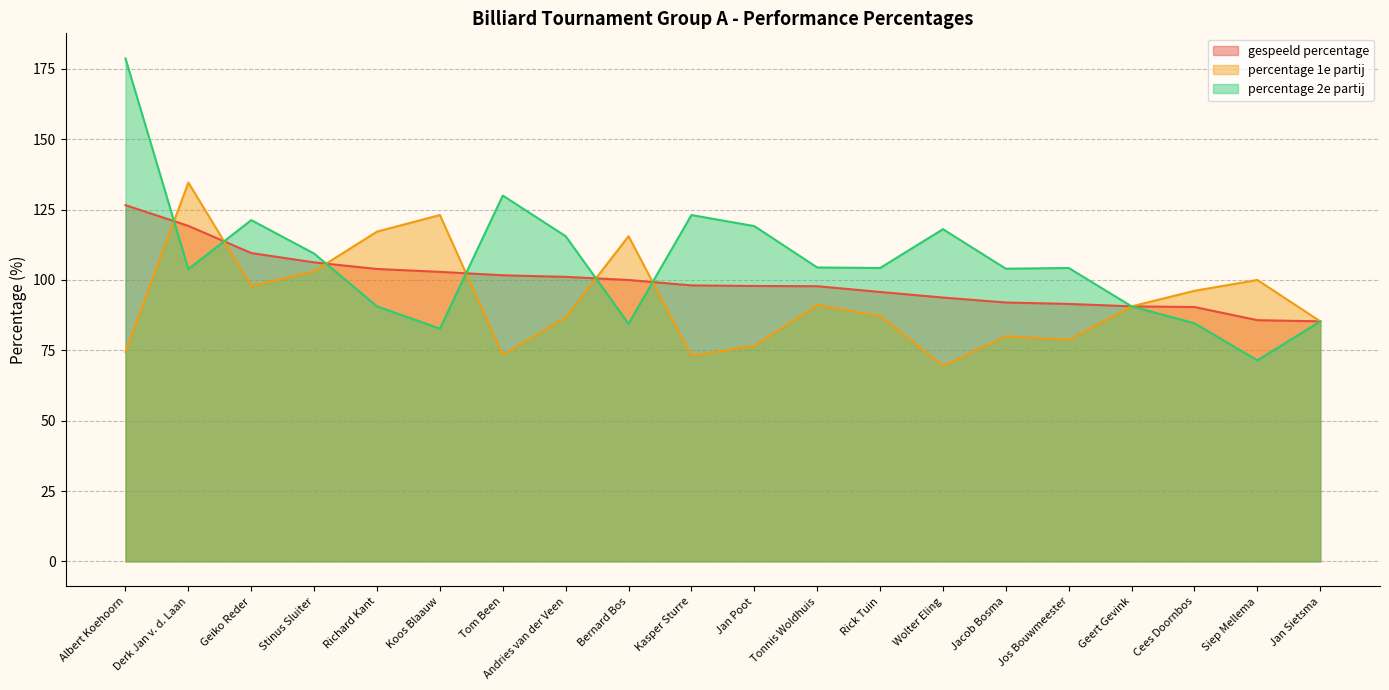

Between which two adjacent categories do gespeeld percentage and percentage 2e partij first intersect?

Albert Koehoorn and Derk Jan v. d. Laan